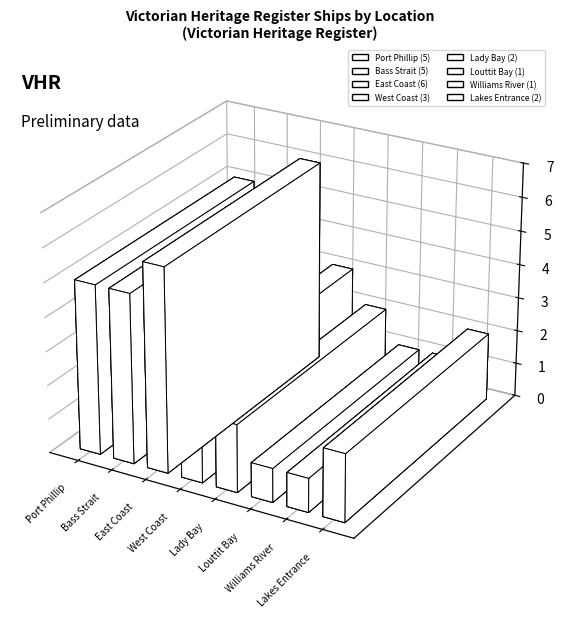

What is the label of the 5th bar from the left?

Lady Bay